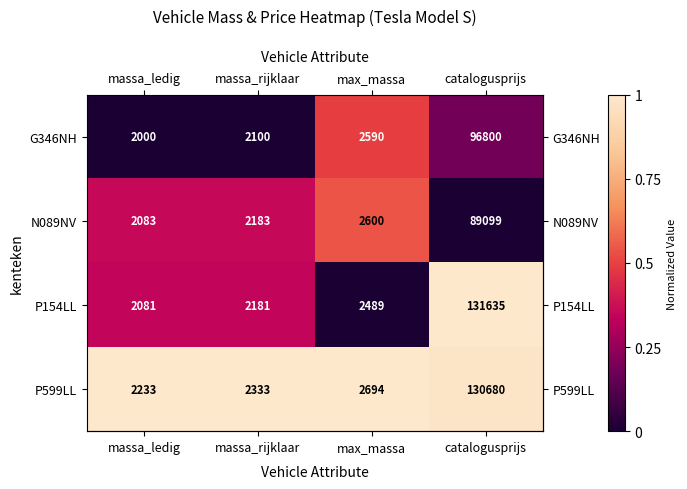

Count the number of data series in this chart.

4